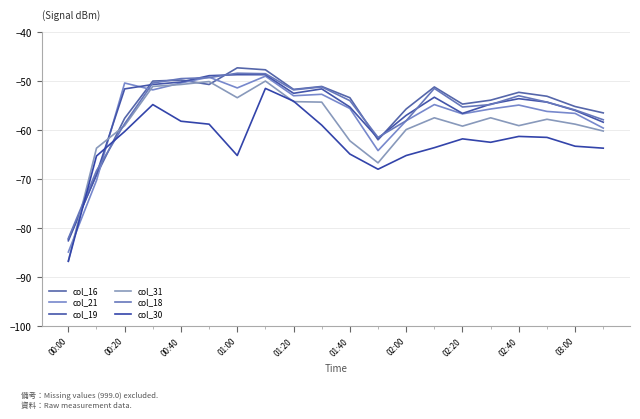

Does the chart display data point markers on the line(s)?

No